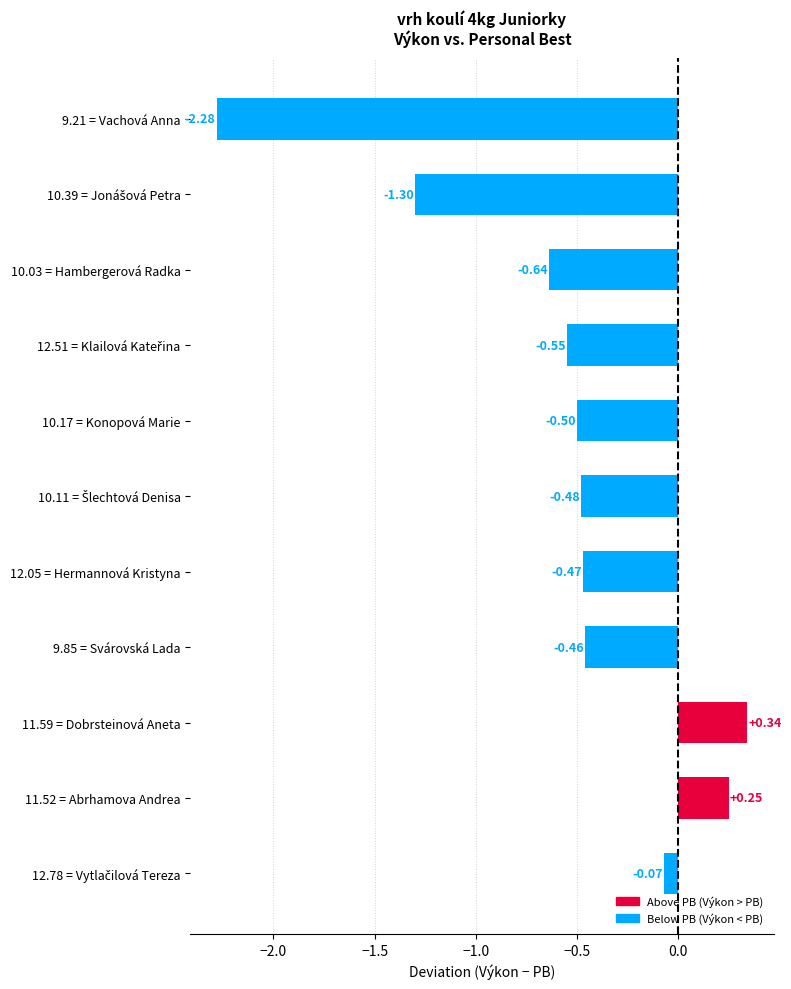

What is the change in value from 9.21 = Vachová Anna to 10.17 = Konopová Marie?

+1.8